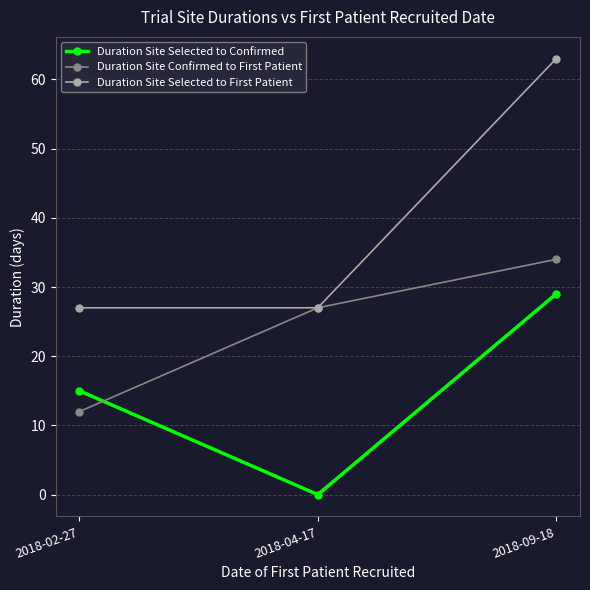

The Duration Site Selected to First Patient series shows 27 at 2018-04-17. True or false?

True